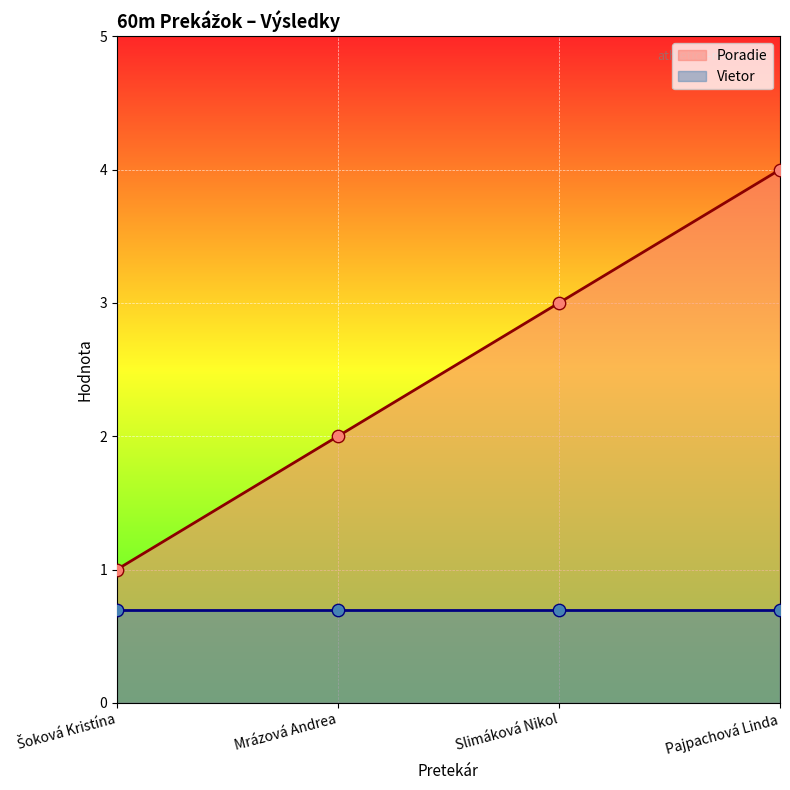

What is the ratio of the value at Slimáková Nikol to the value at Šoková Kristína?

3.0